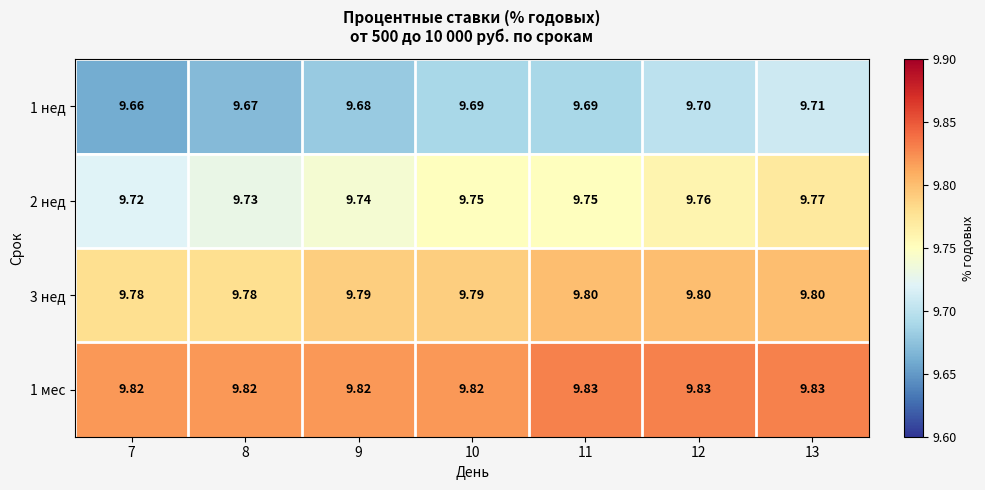

Is the value of 1 мес at 11 greater than the value of 3 нед at 7?

Yes